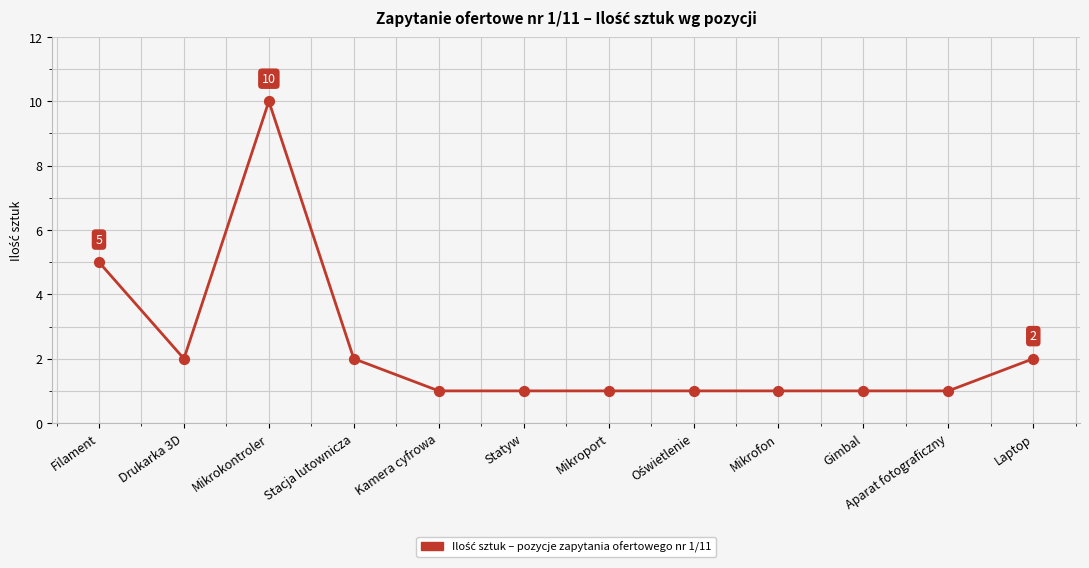

What is the change in value from Filament to Kamera cyfrowa?

-4